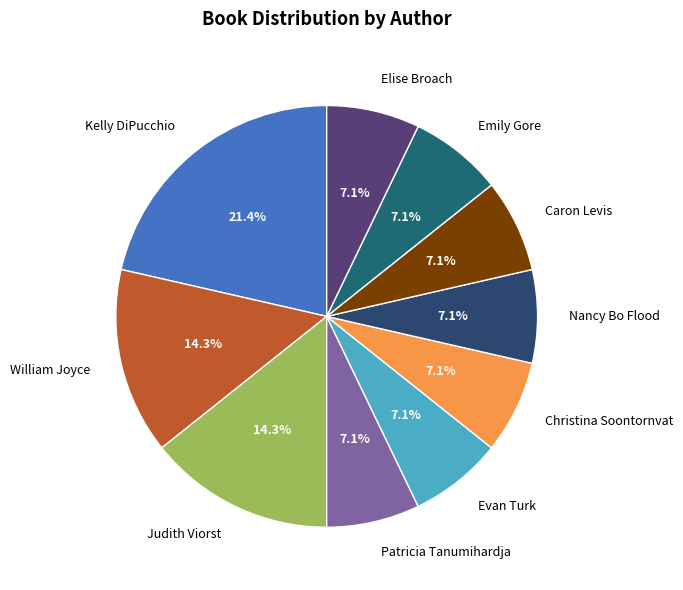

To the nearest percent, what is the difference between the largest and smallest slice percentages?

14%